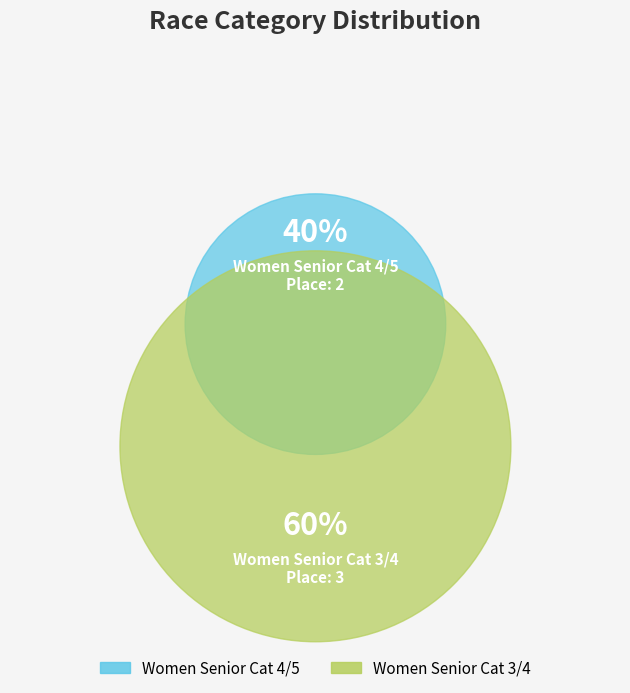

How many segments does this pie chart have?

2